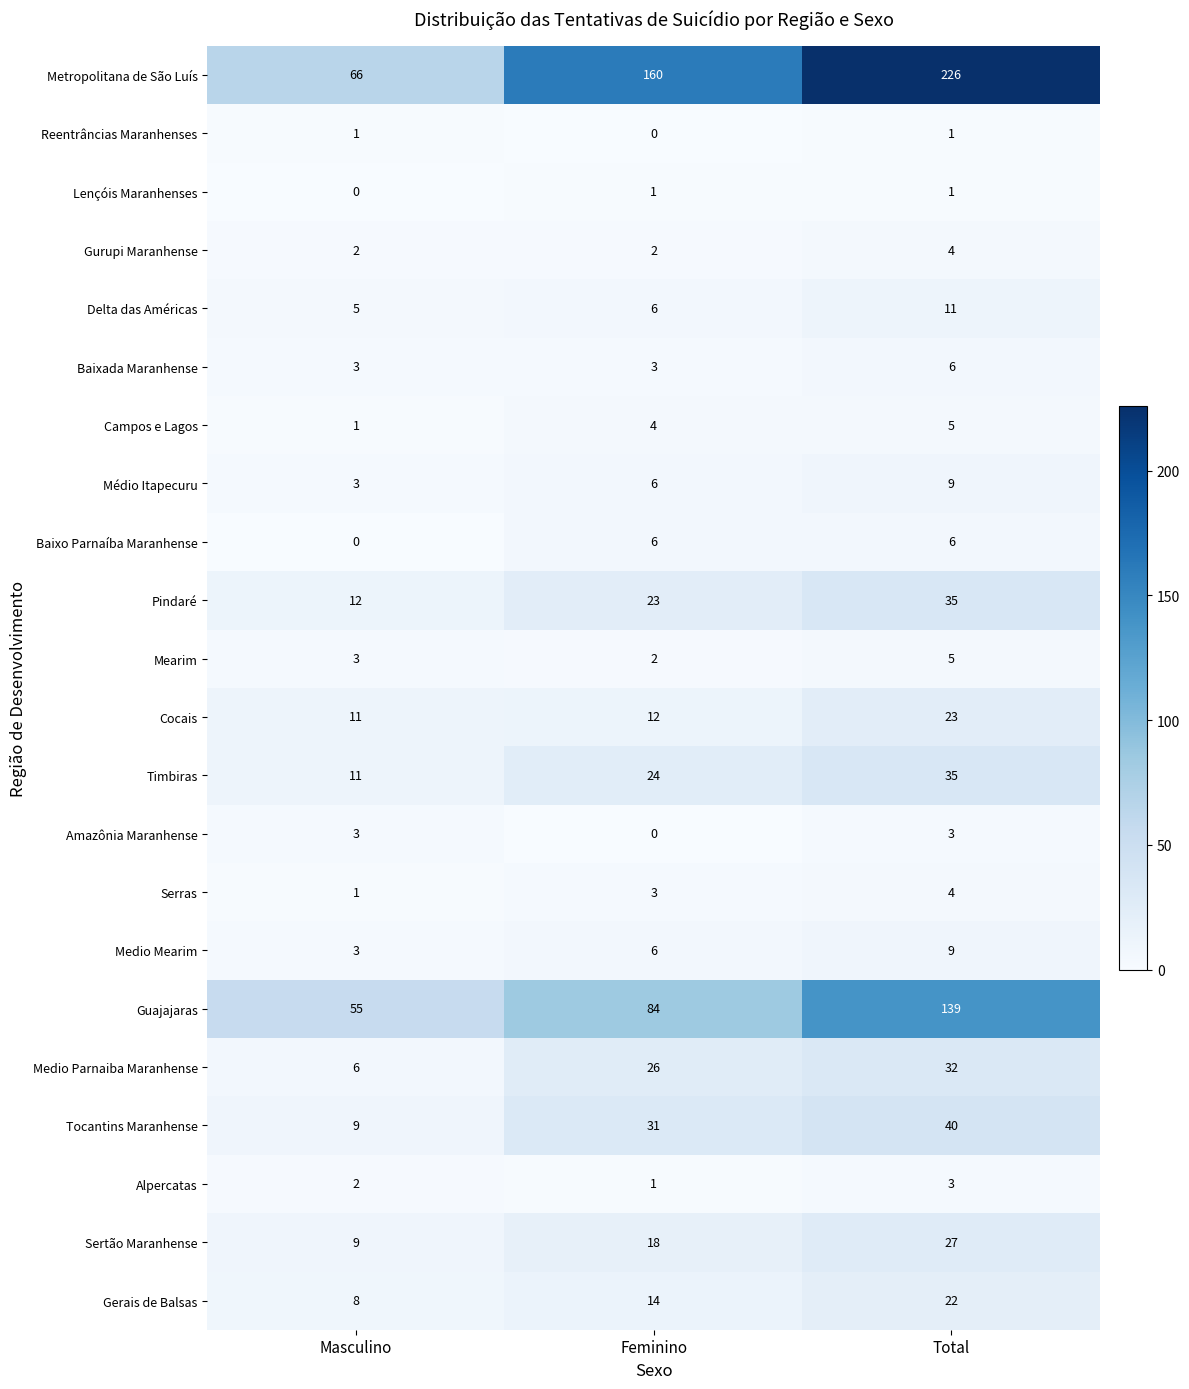

How many distinct data groups are displayed?

22